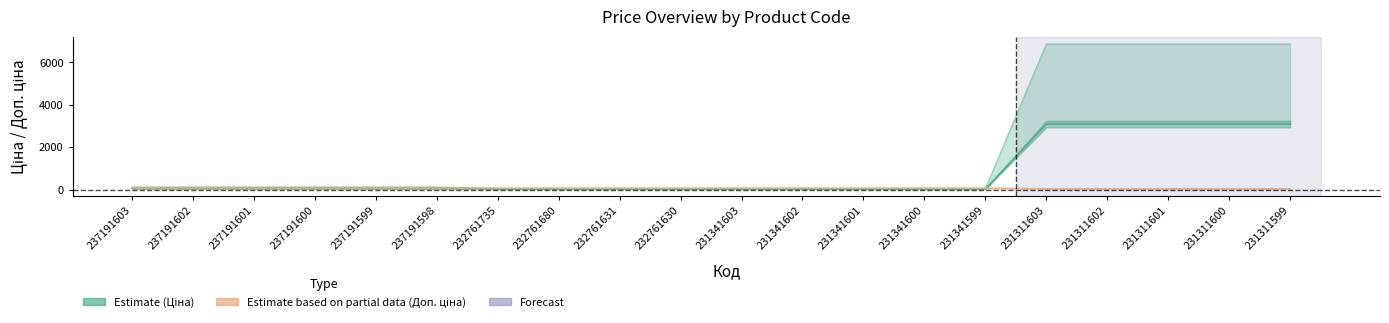

Rank the series at 231311600 from lowest to highest value.

Доп. ціна (÷100), Ціна